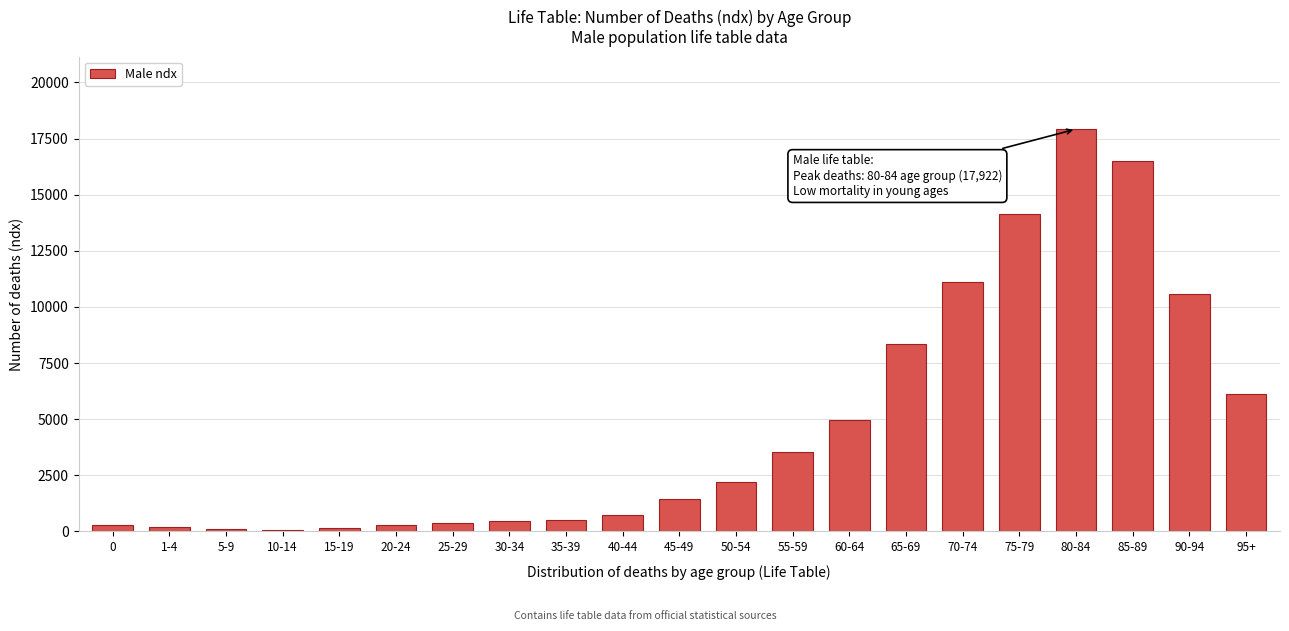

Where is the data nearest to the value 8999?

65-69